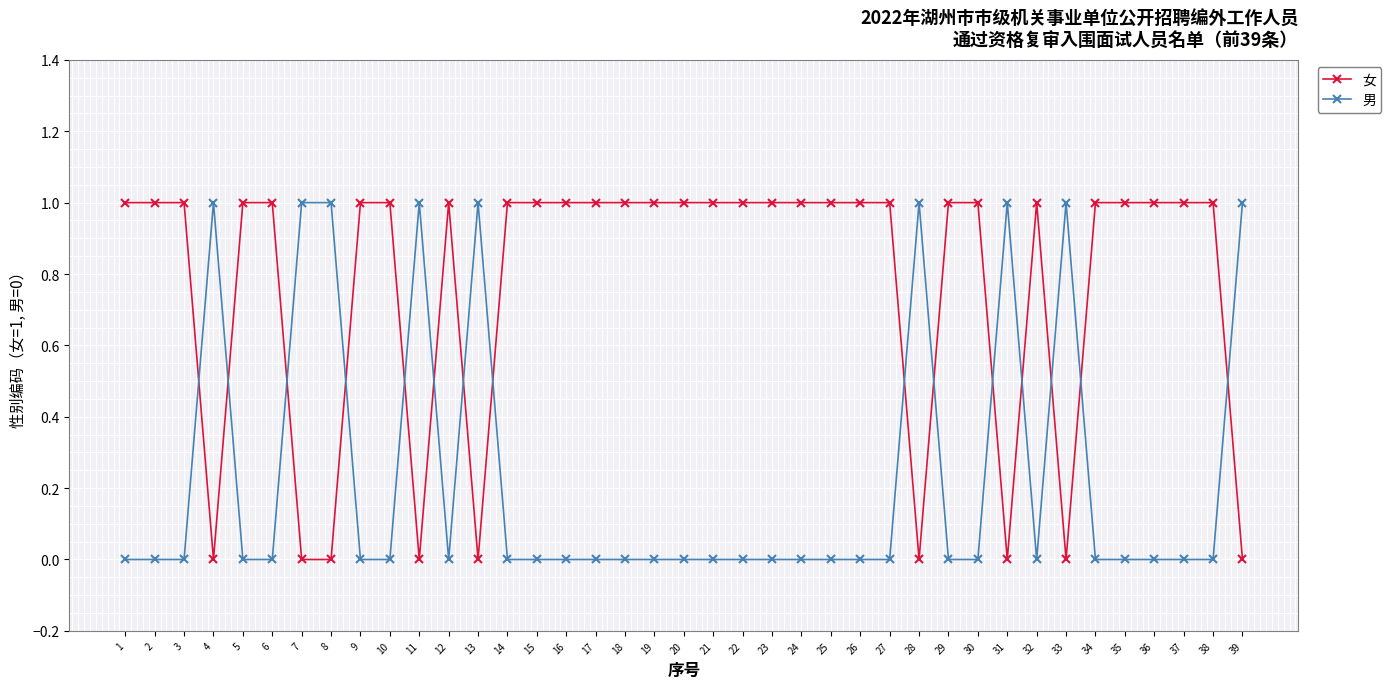

Does the chart have visible grid lines?

Yes